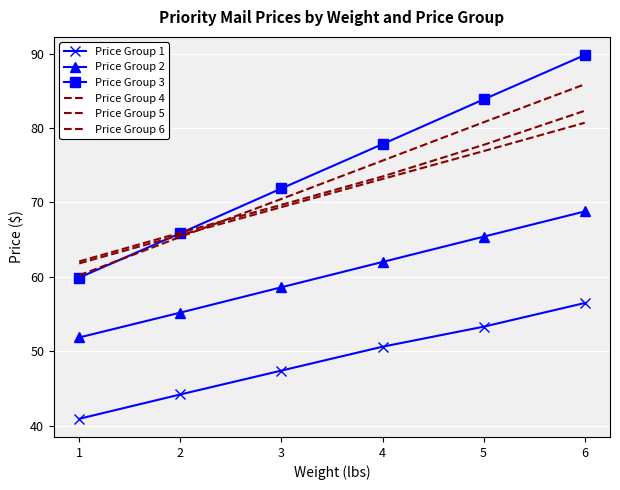

What is the approximate value of Price Group 3 at 4?

77.8